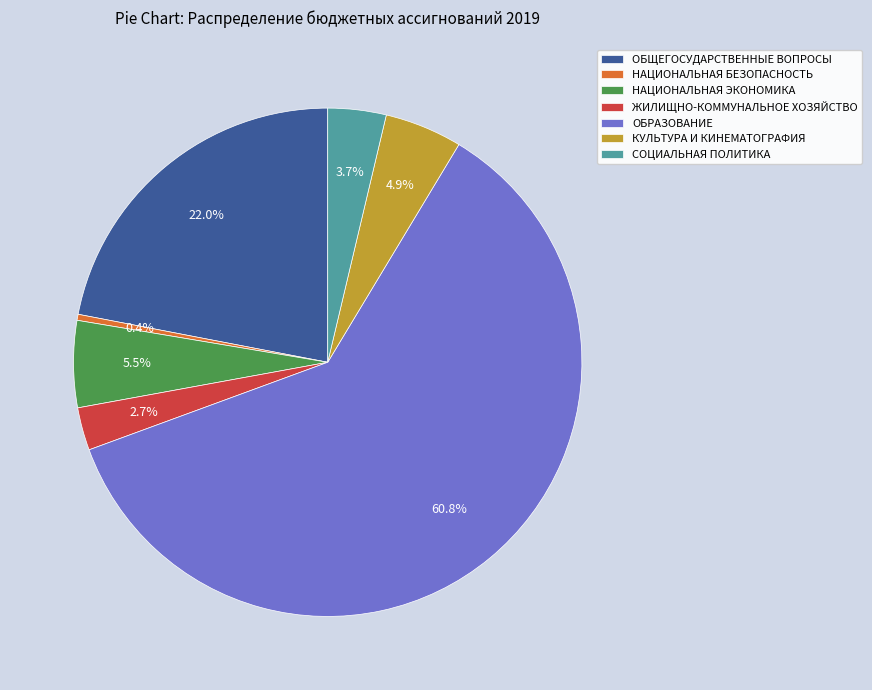

How many slices are in this pie chart?

7